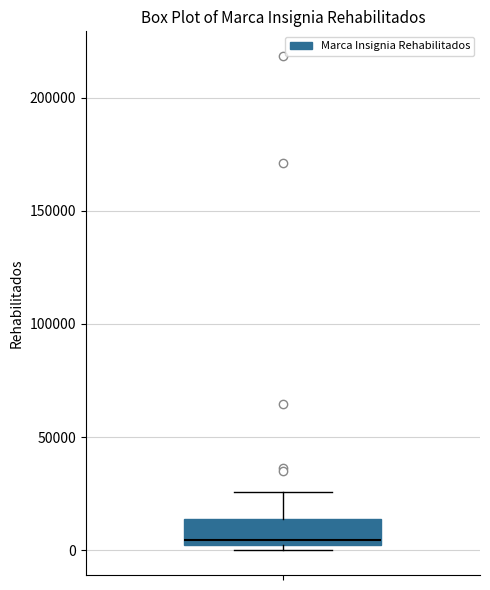

Where is the lower edge of the box on the y-axis? The values are not printed on the chart, so give them approximately, as read against the axis.

0